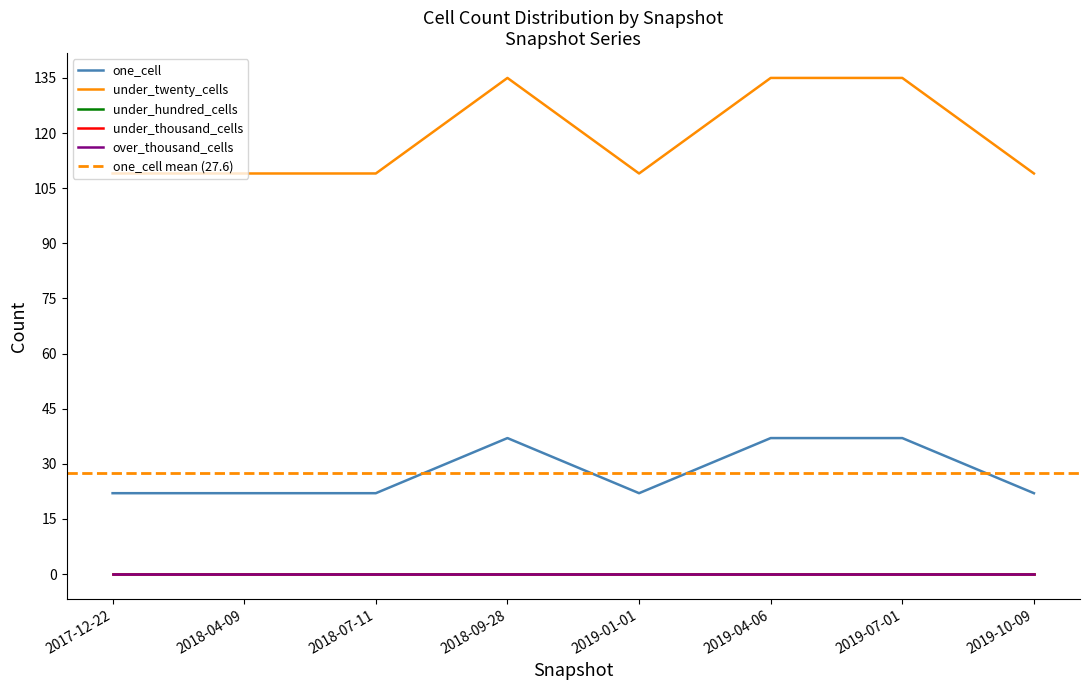

How many lines are shown in the chart?

5